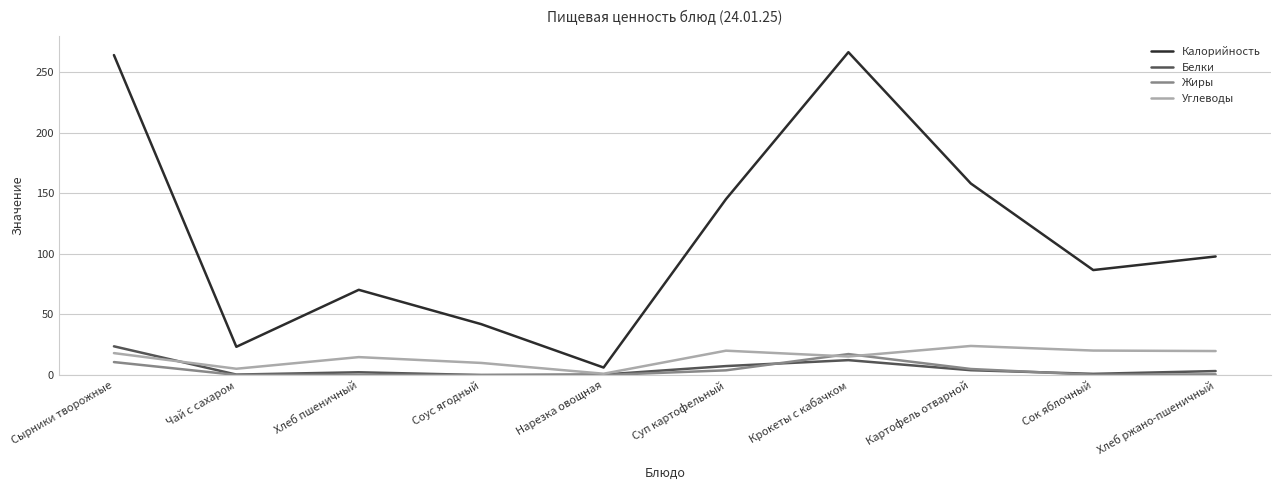

What is the difference between the maximum and minimum values in the Калорийность series?

260.1